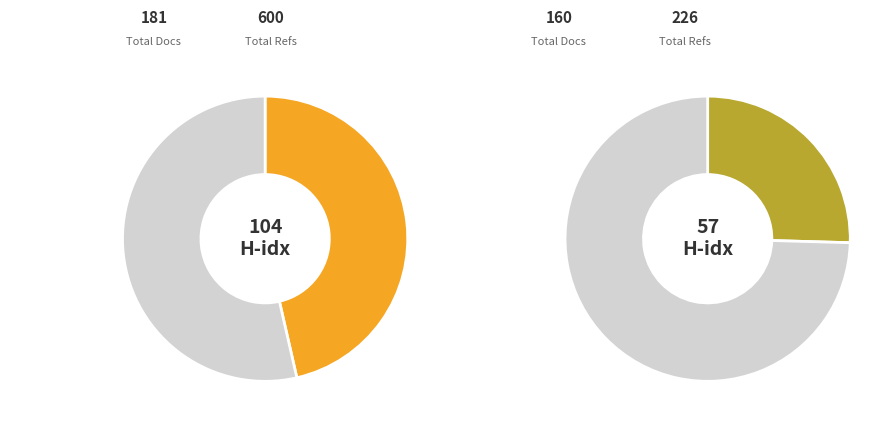

To the nearest percent, what percentage of the pie is Memorias do Instituto Oswaldo Cruz?

46%